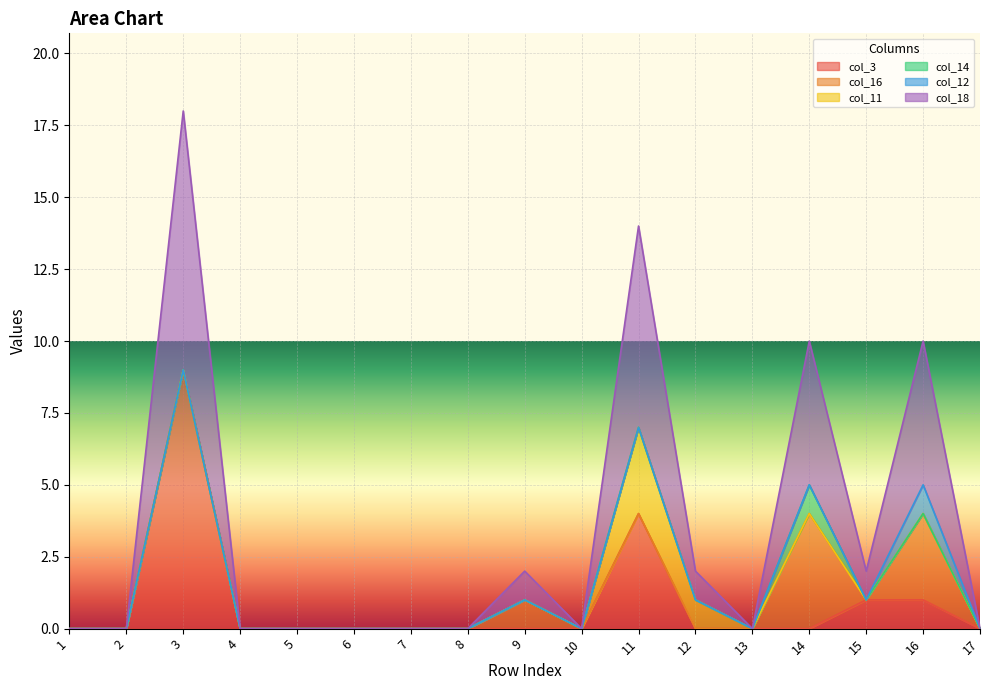

At which category does col_12 reach its first local peak?

16